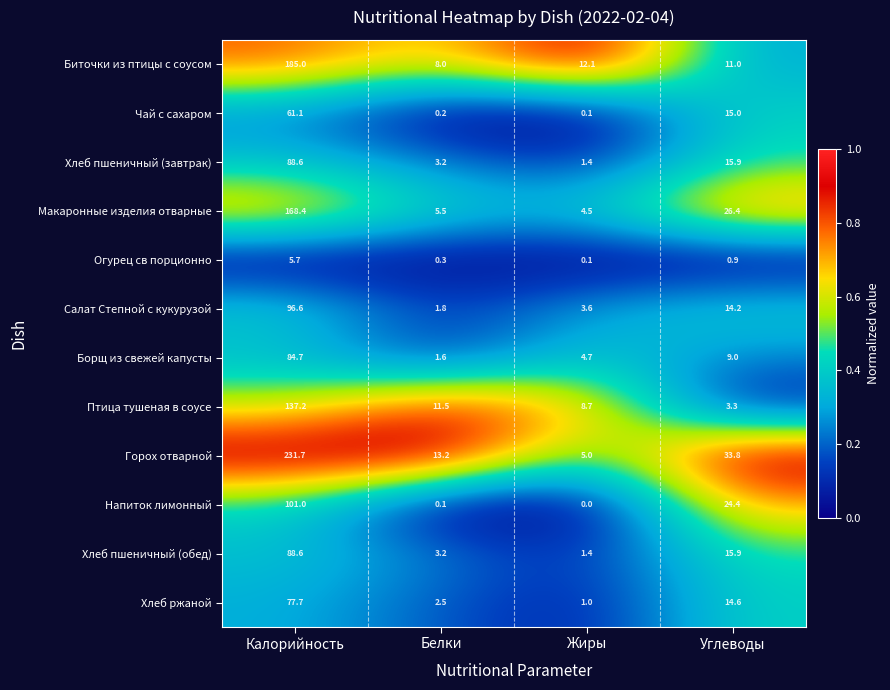

Rank the categories by Горох отварной value from lowest to highest.

Жиры, Белки, Углеводы, Калорийность